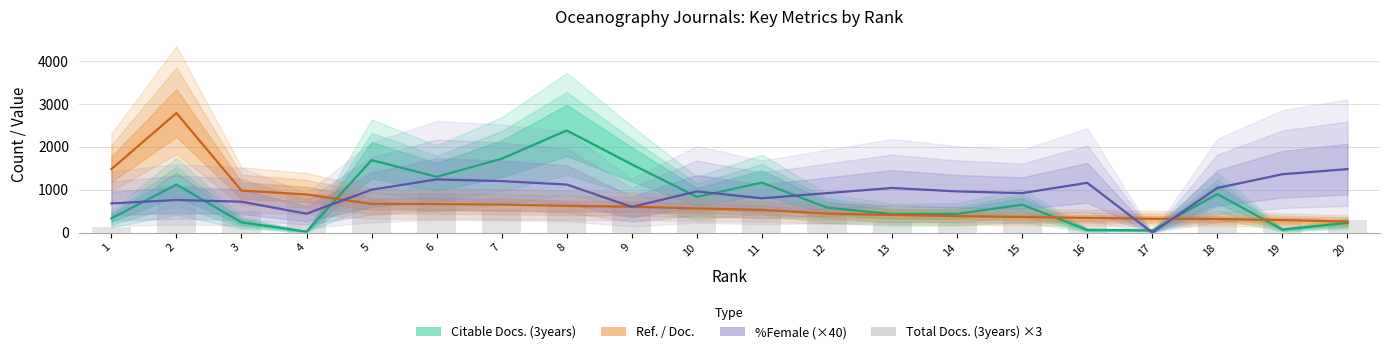

True or false: %Female (×40) has a value of 1000 at 5.

True